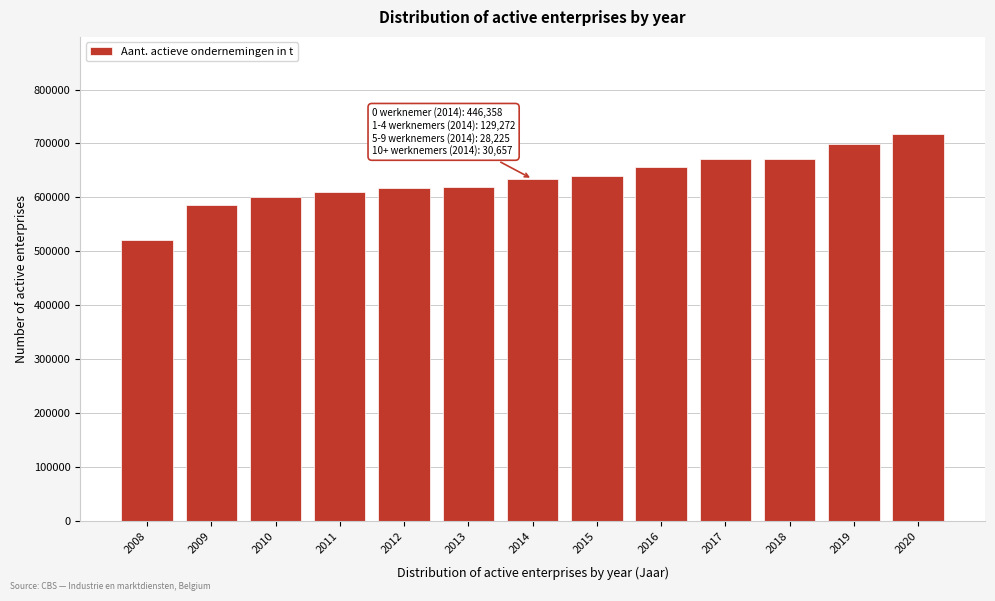

What value does the data have at 2013, to the nearest 10?

619610